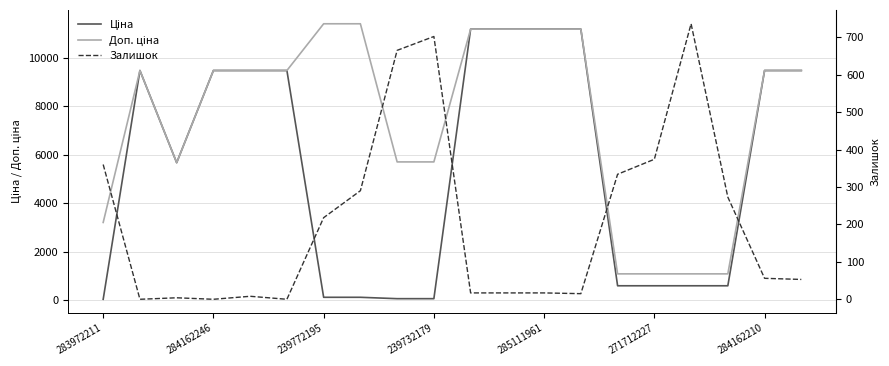

How many data points in Ціна are above 9480?

10